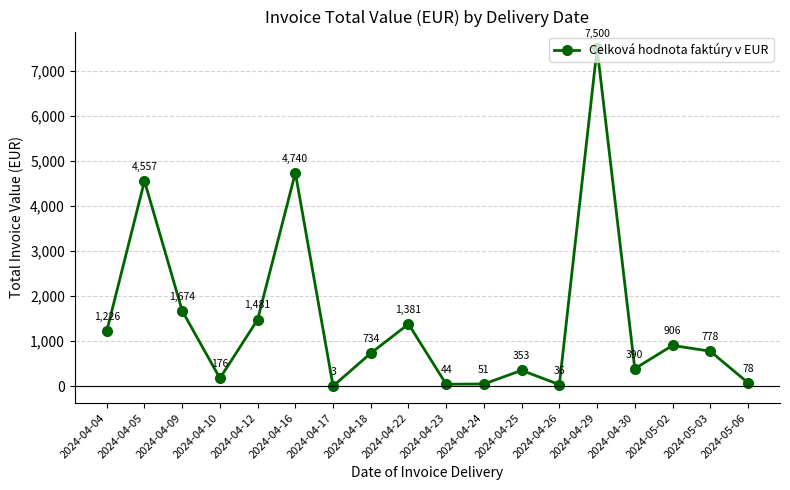

True or false: the data shows 50.5 at 2024-04-24.

True